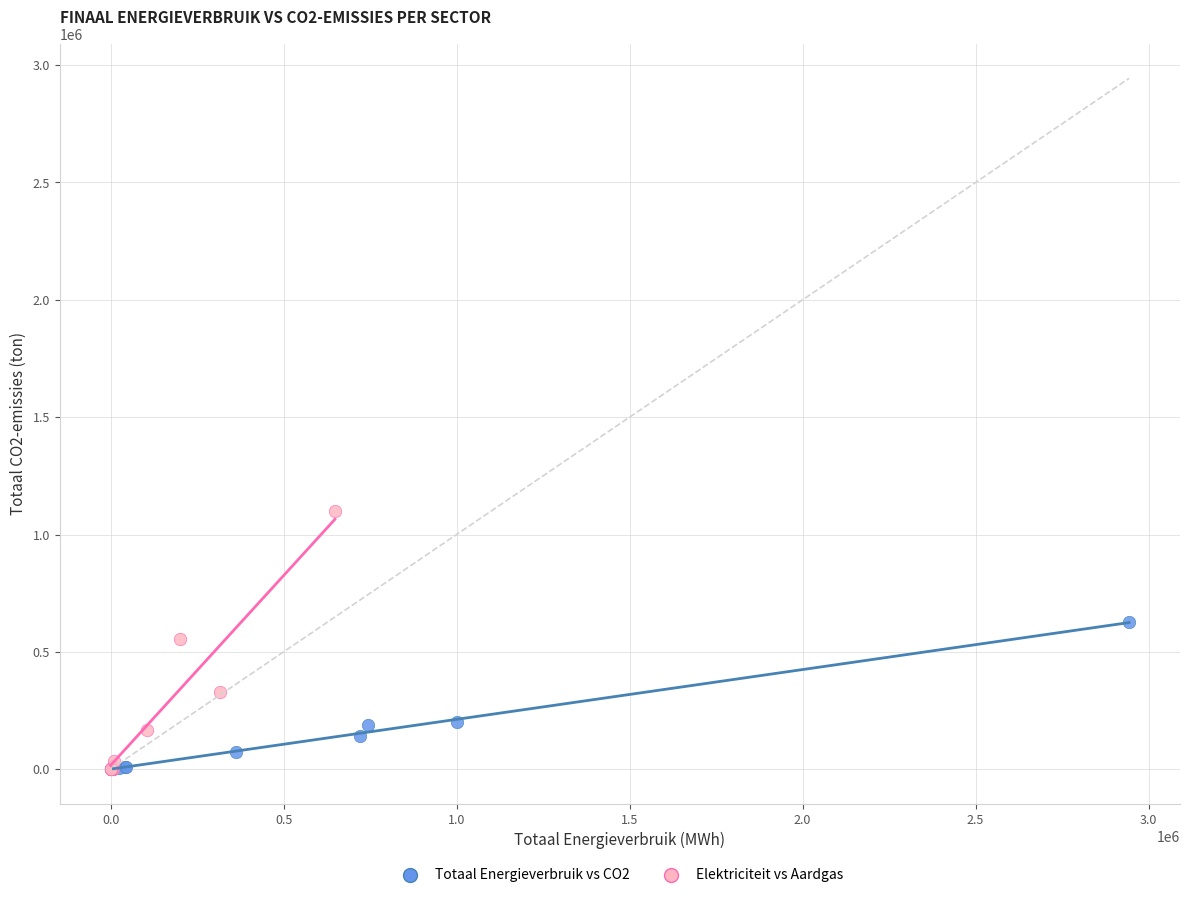

Which series has the widest spread of Y values?

Elektriciteit vs Aardgas